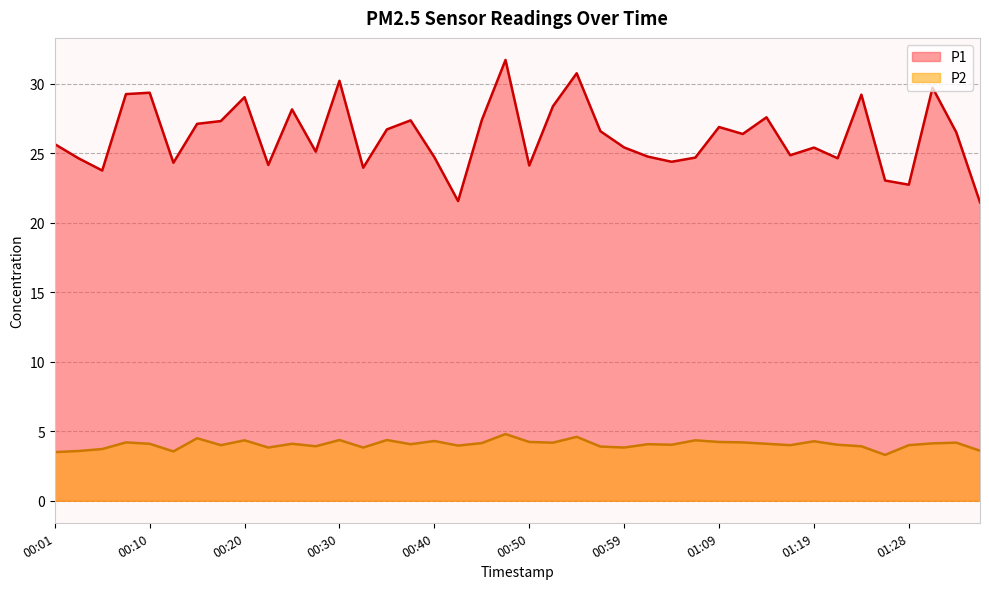

True or false: P1 has a value of 44.1 at 01:11.

False